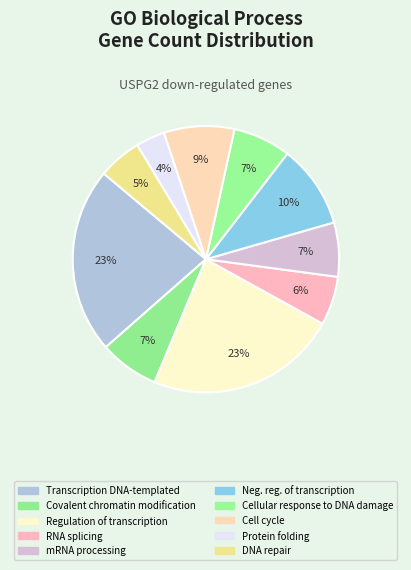

How many slices are in this pie chart?

10